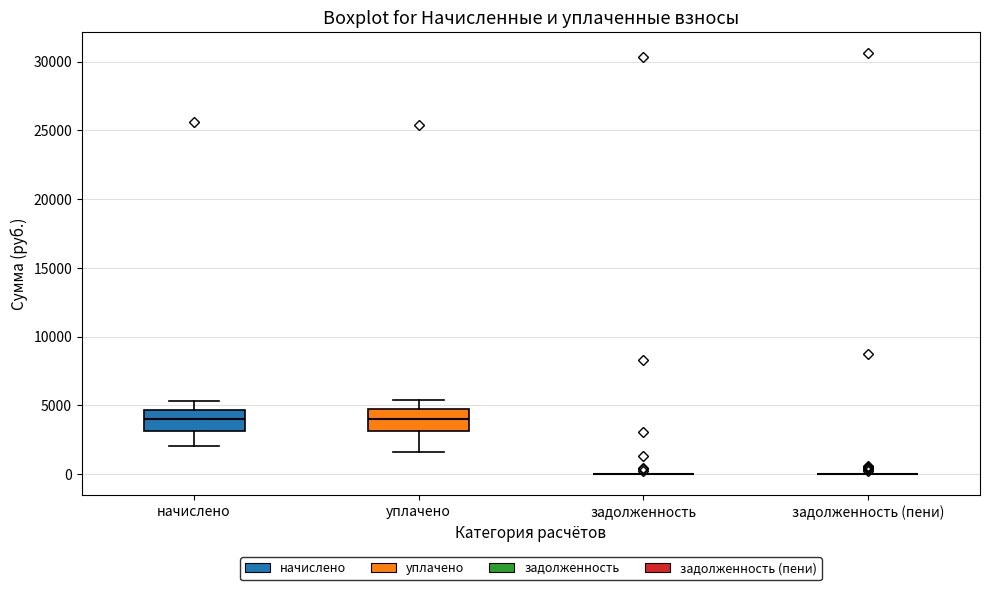

Reading left to right, read every box against the y-axis: the position of its median line, the range the box covers, and the ends of its whiskers. The values are not printed on the chart, so give them approximately, as read against the axis.

начислено: median 4000, box 3000 to 4500, whiskers 2000 to 5500
уплачено: median 4000, box 3000 to 4500, whiskers 1500 to 5500
задолженность: box collapsed to a line at 0, whiskers 0 to 0
задолженность (пени): box collapsed to a line at 0, whiskers 0 to 0